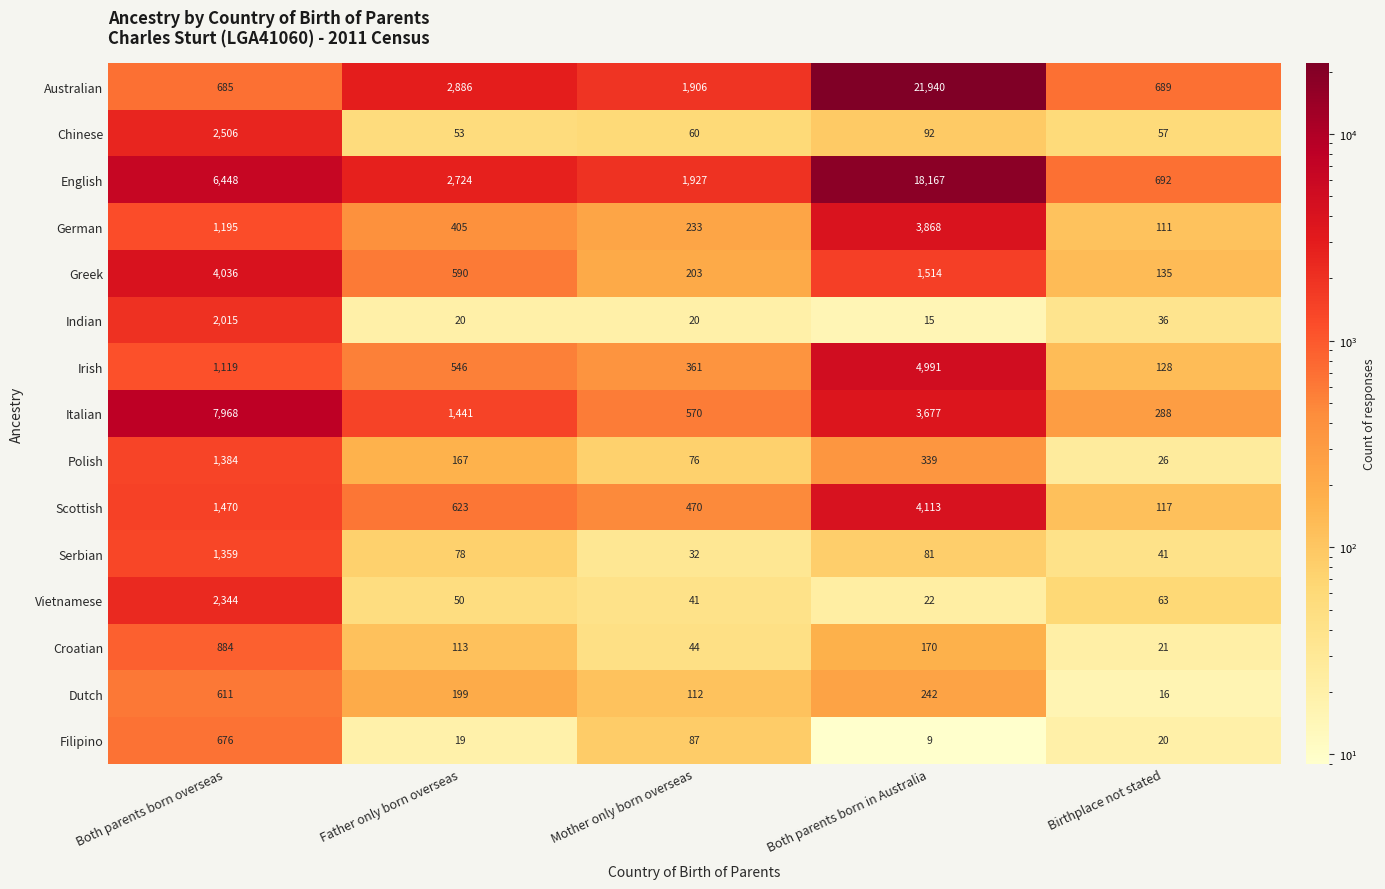

What is the difference between the second highest and second lowest values in the Serbian series?

40